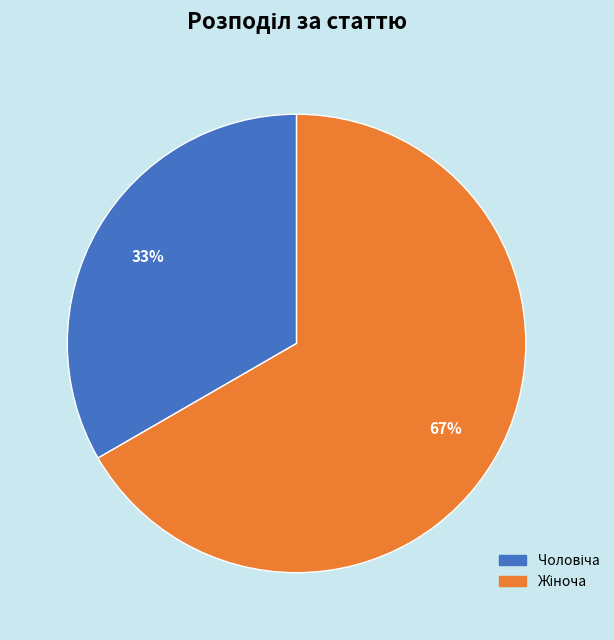

Count the number of slices in the pie.

2